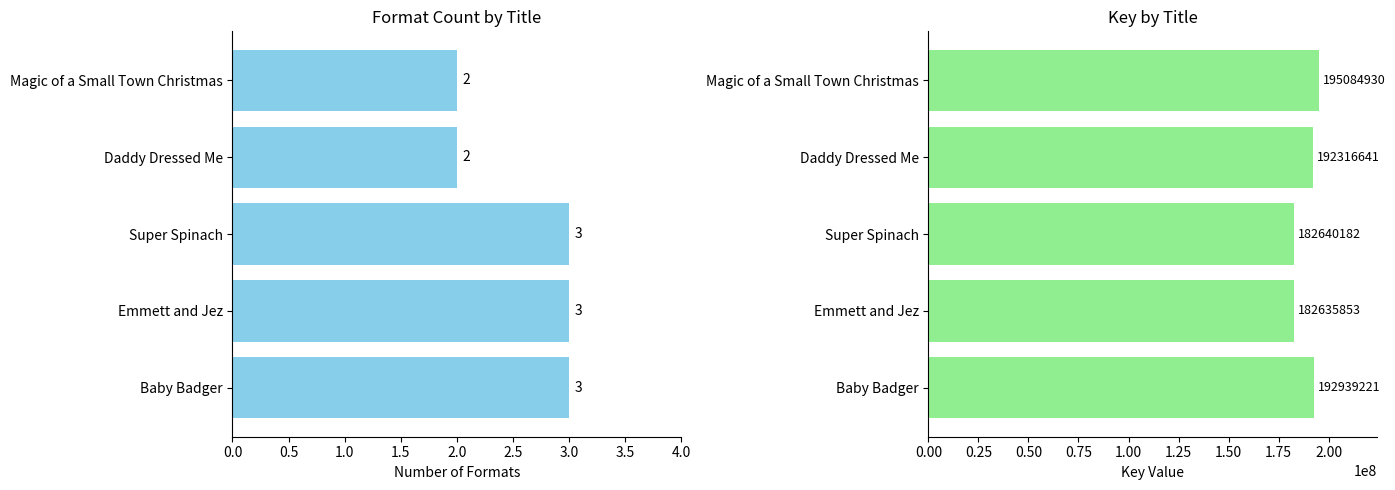

The Format Count series shows 3 at Super Spinach. True or false?

True